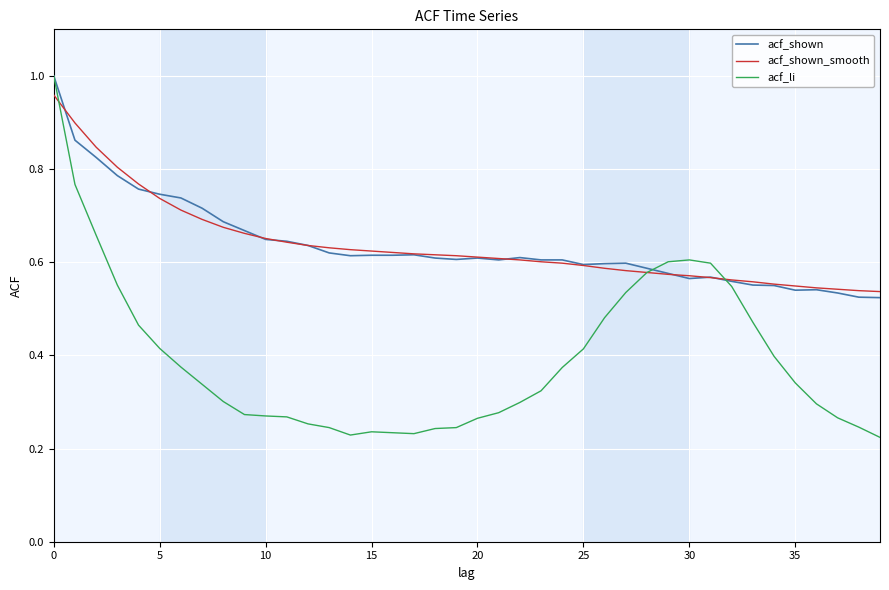

Which series has the largest range (max minus min)?

acf_li